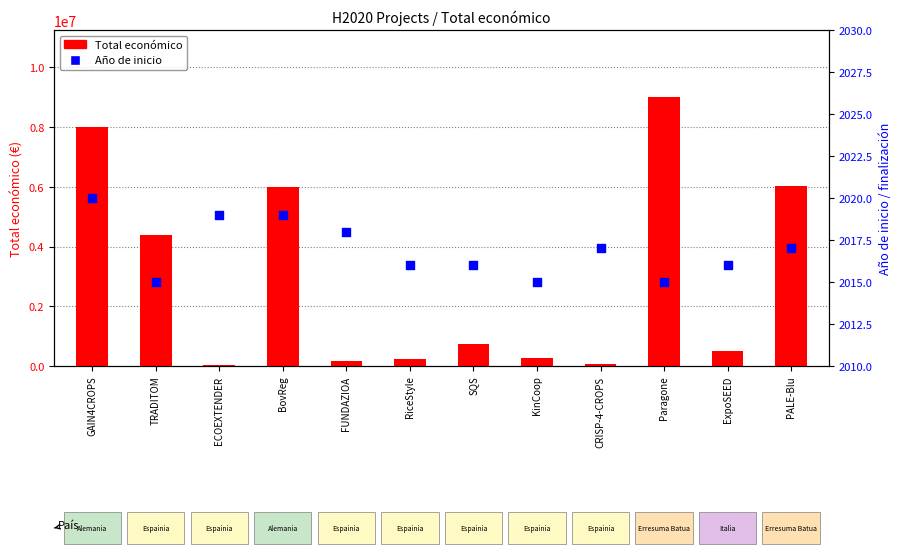

Is the value of Total económico at ExpoSEED greater than the value of Año de inicio at TRADITOM?

Yes